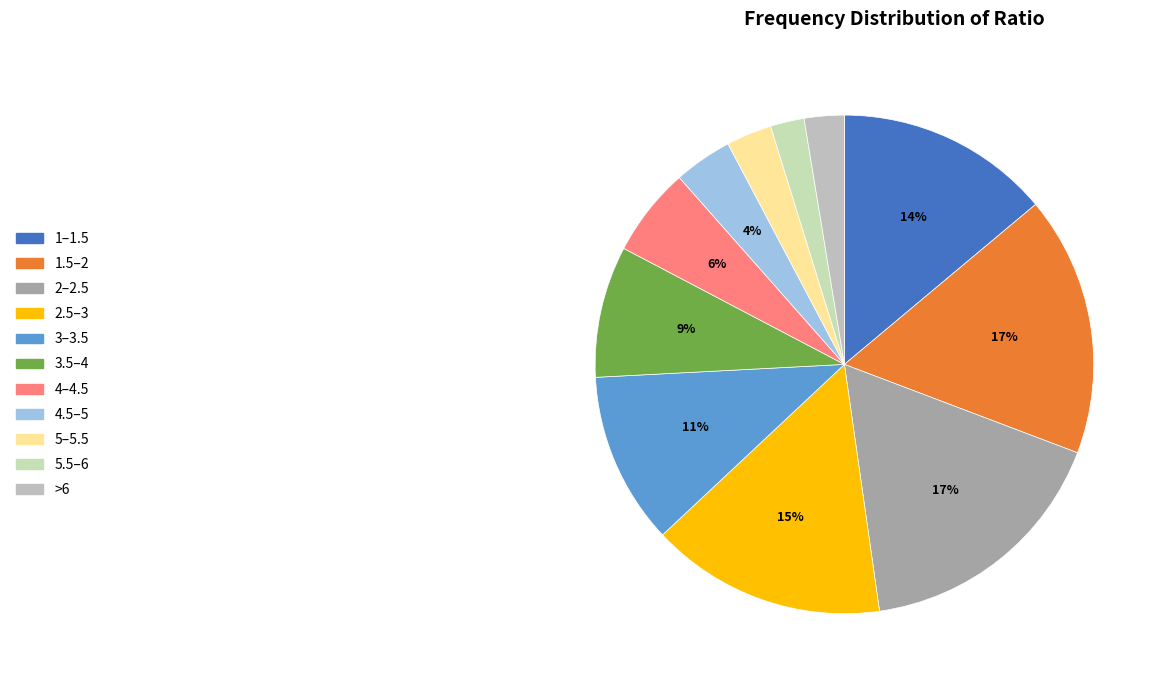

Do 2.5–3 and 2–2.5 together represent more than half of the pie?

No